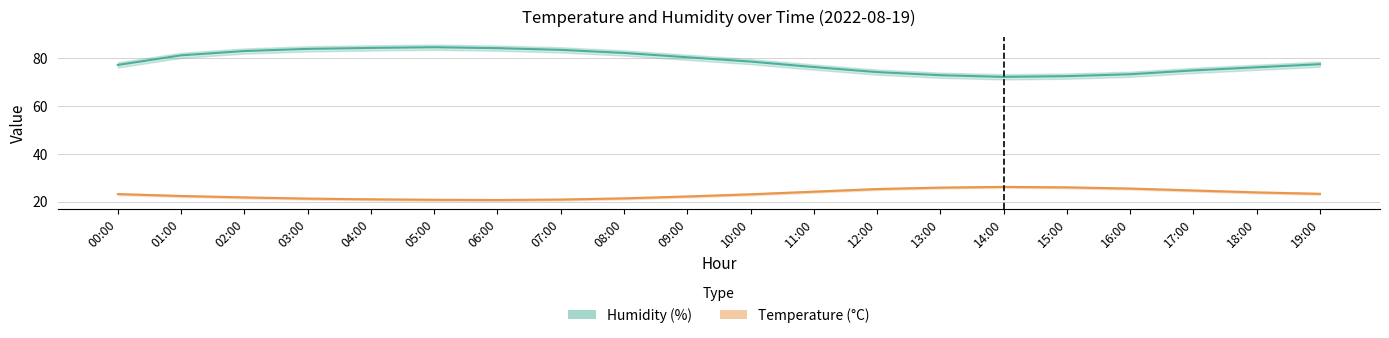

Is the value of humidity at 07:00 greater than the value of temperature at 12:00?

Yes